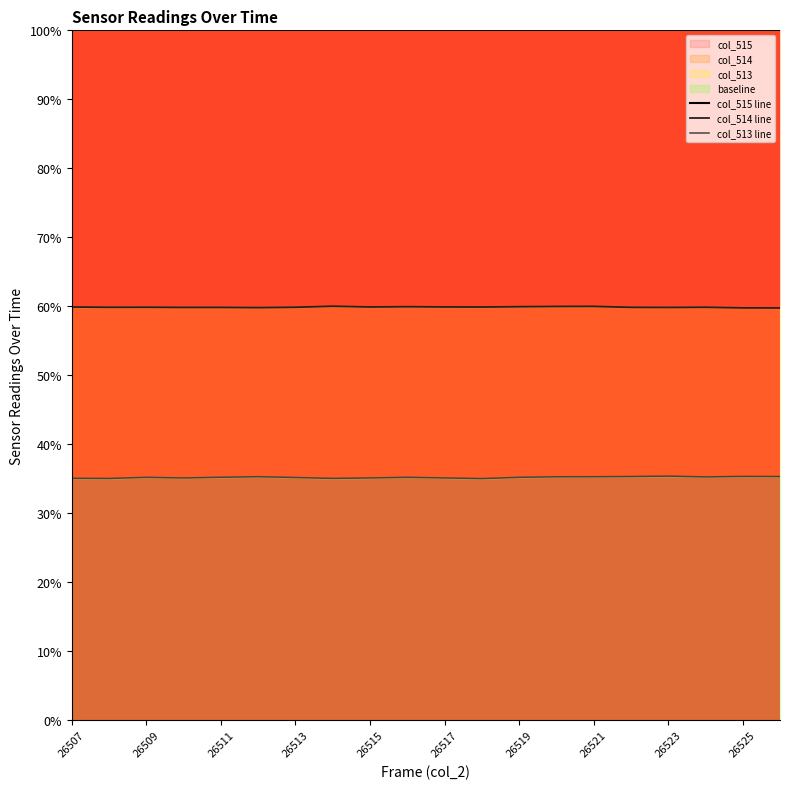

What is the sum of the col_515 line values at 13 and 26511?

200.0